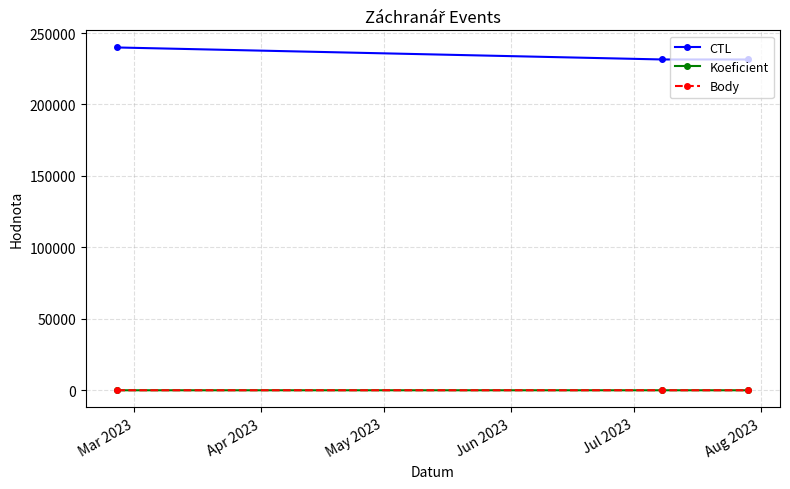

At how many categories does at least one series exceed 4031?

3